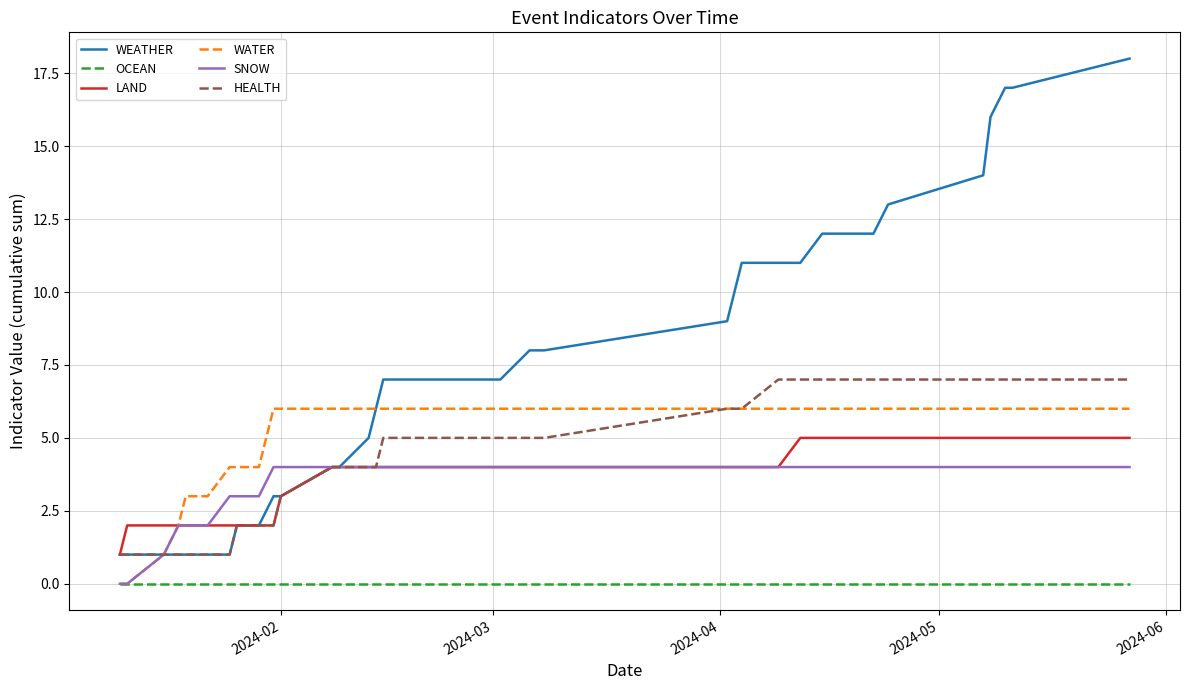

True or false: WEATHER and OCEAN intersect in this chart.

False